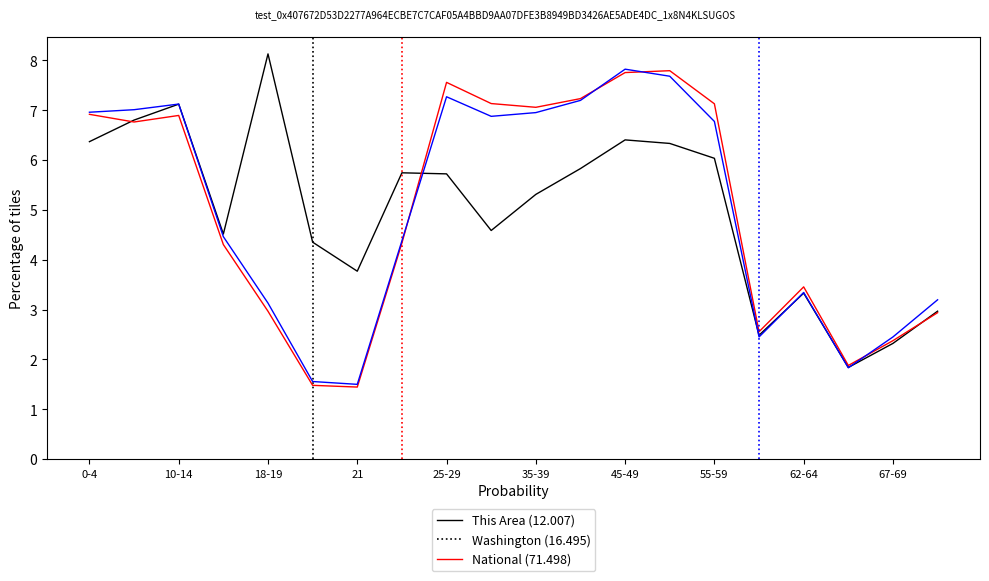

What is the label of the 15th point from the right?

35-39